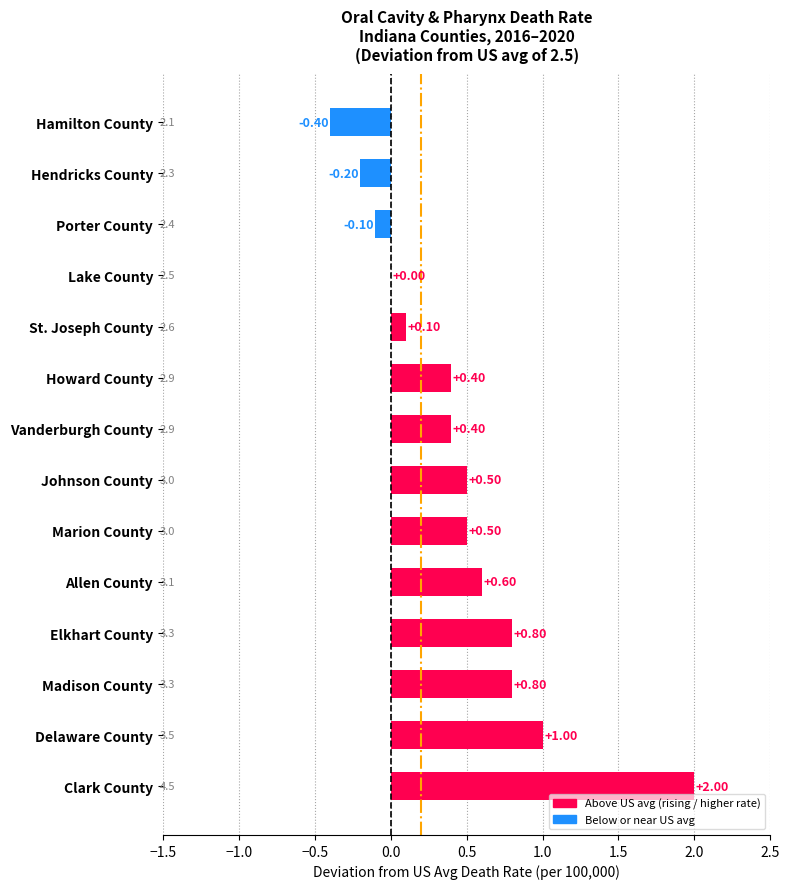

What is the difference between the values at Elkhart County and Lake County?

0.8